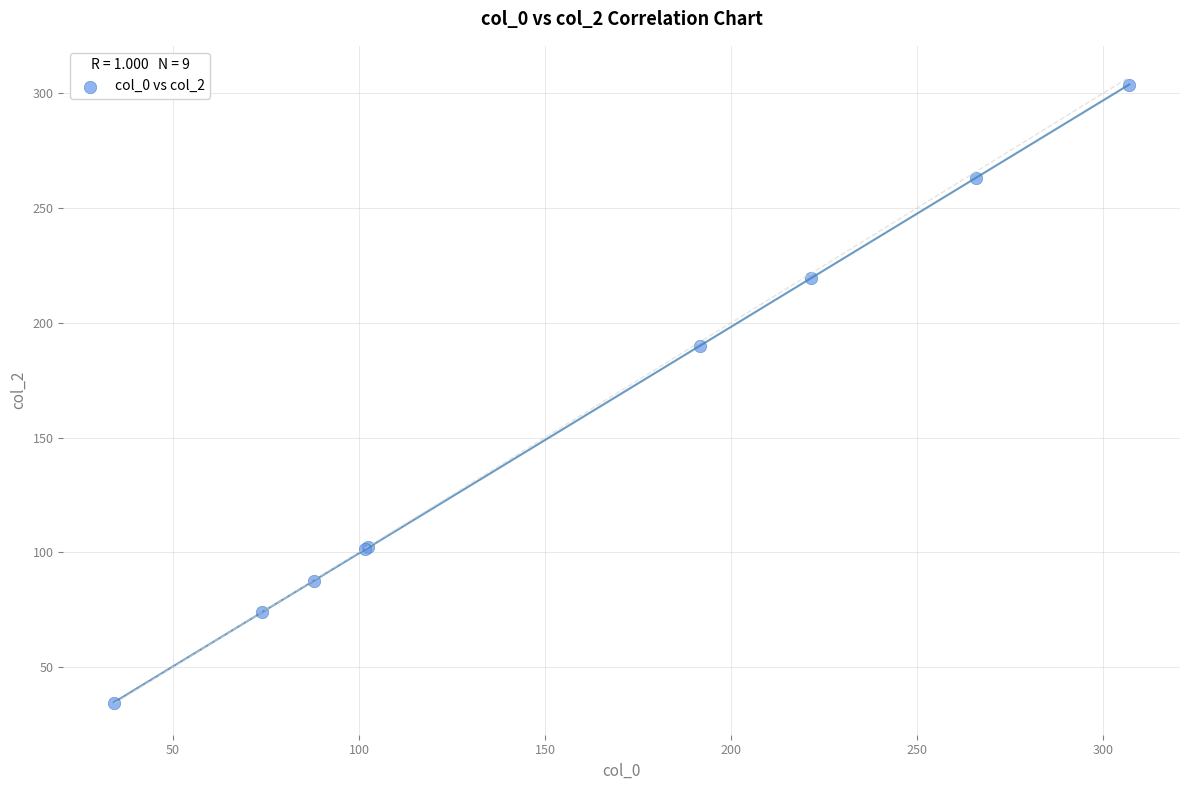

What Y value in the scatter plot is closest to 168?

190.0